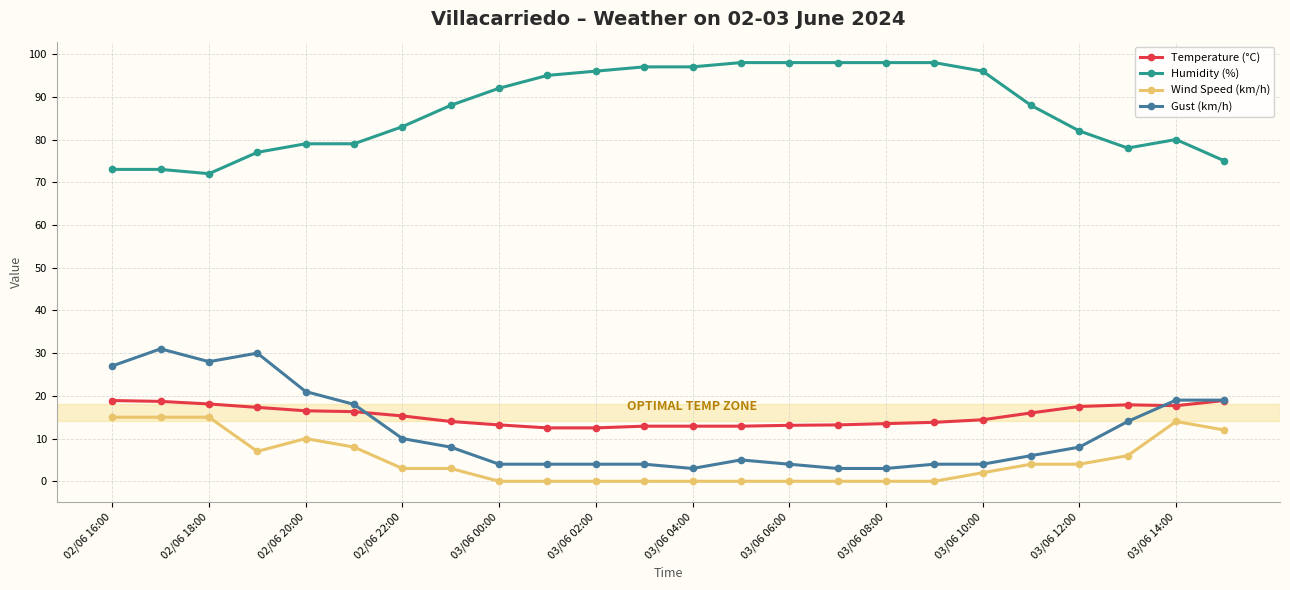

How many data points does each series have?

24